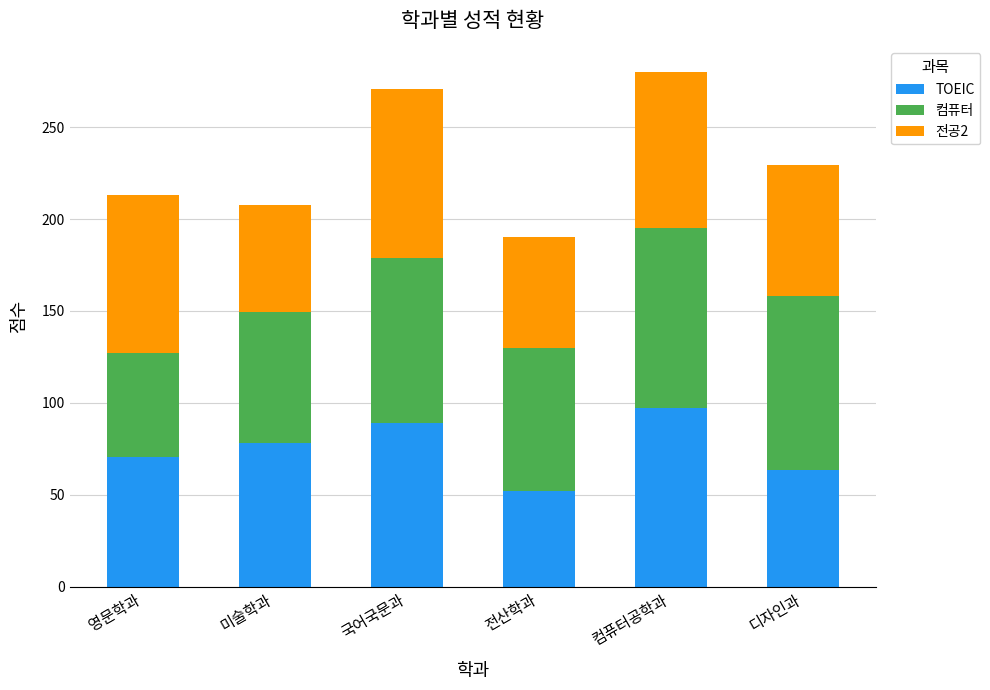

What is the total value across all series at 영문학과?

213.0